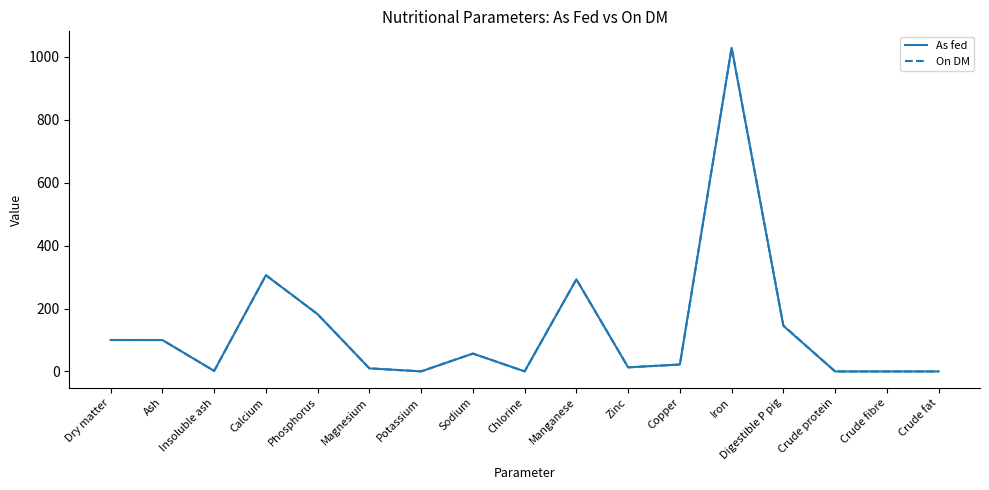

The On DM series shows 435.0 at Crude fat. True or false?

False